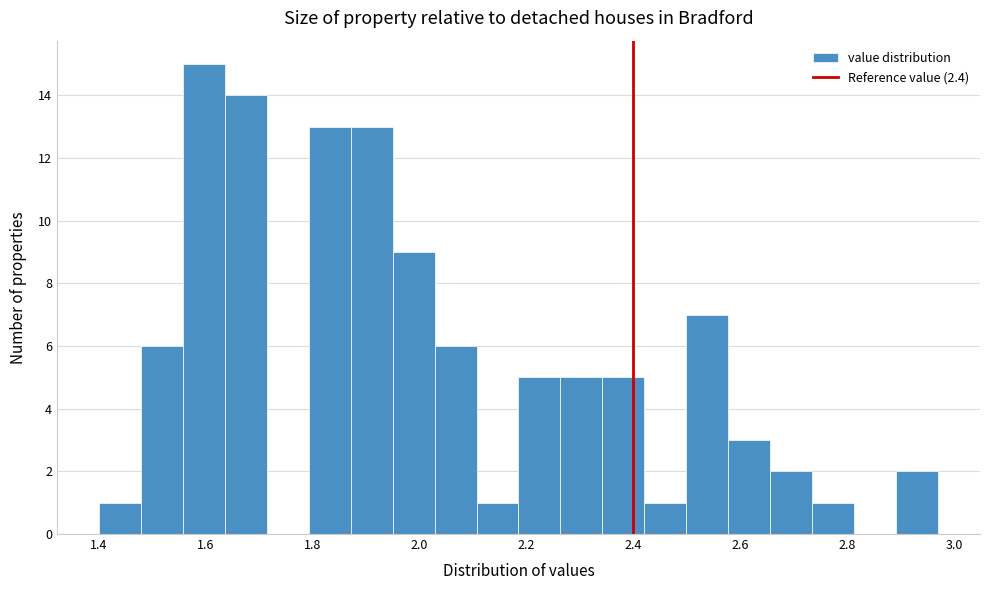

Read against the x-axis, roughly where is the centre of the tallest bar?

1.60